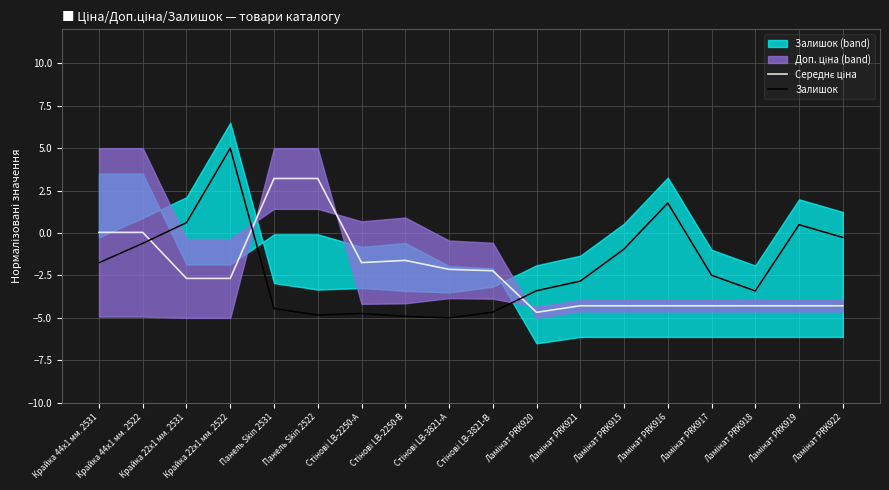

What position from the left is Ламінат PRK921?

12